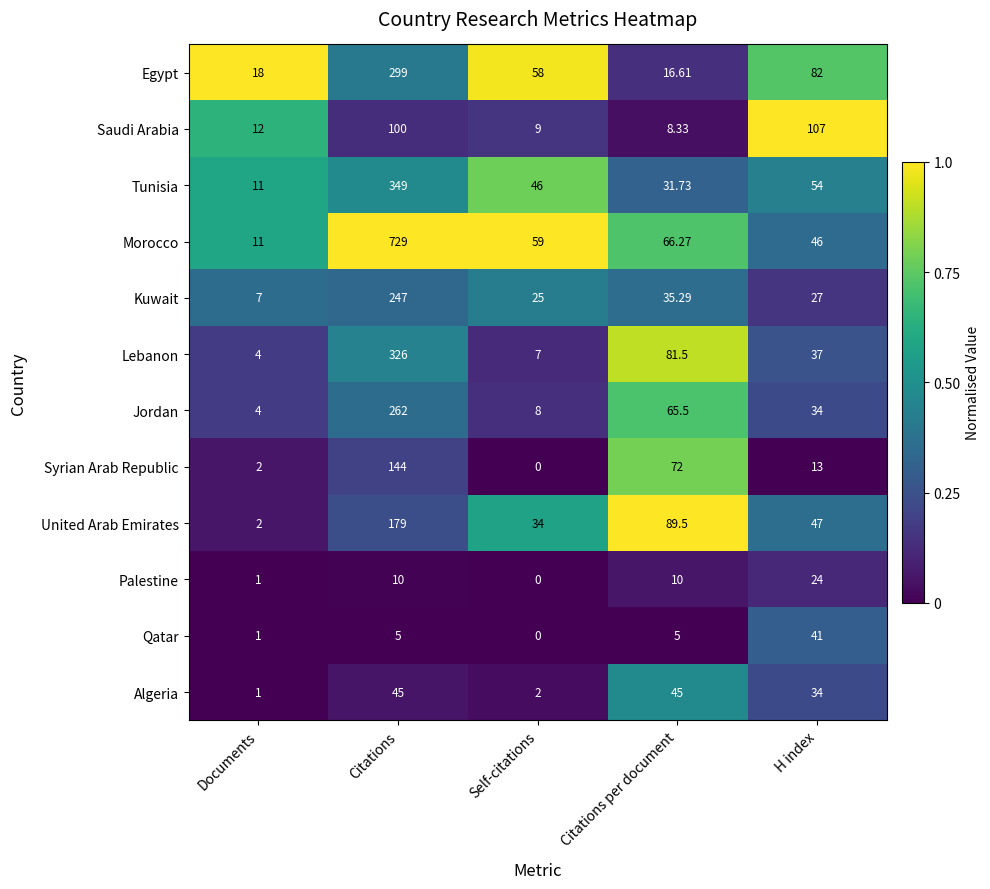

Between Documents and Citations per document, which series saw the biggest shift?

United Arab Emirates